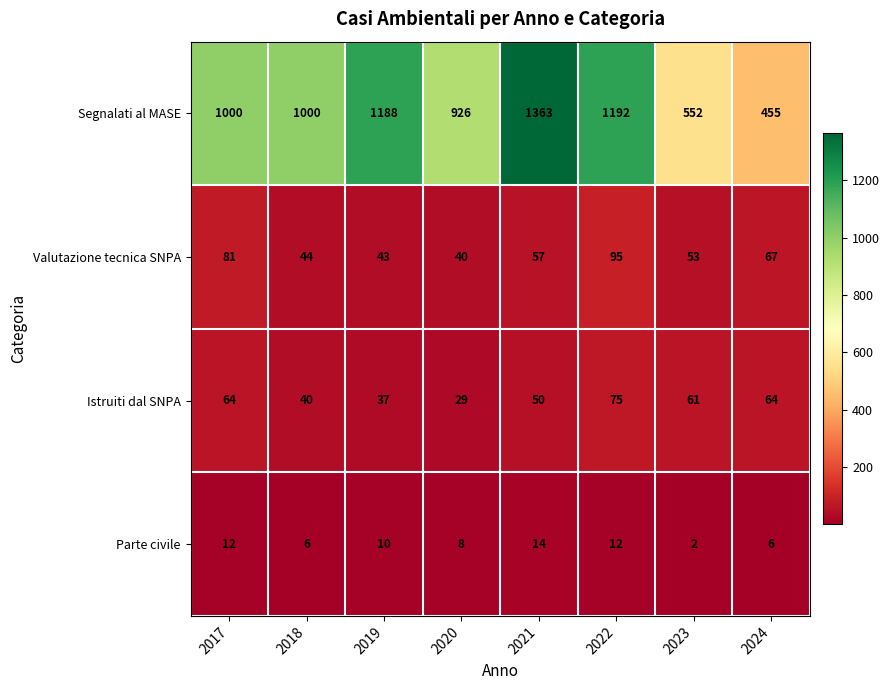

What is the sum of all Parte civile values?

70